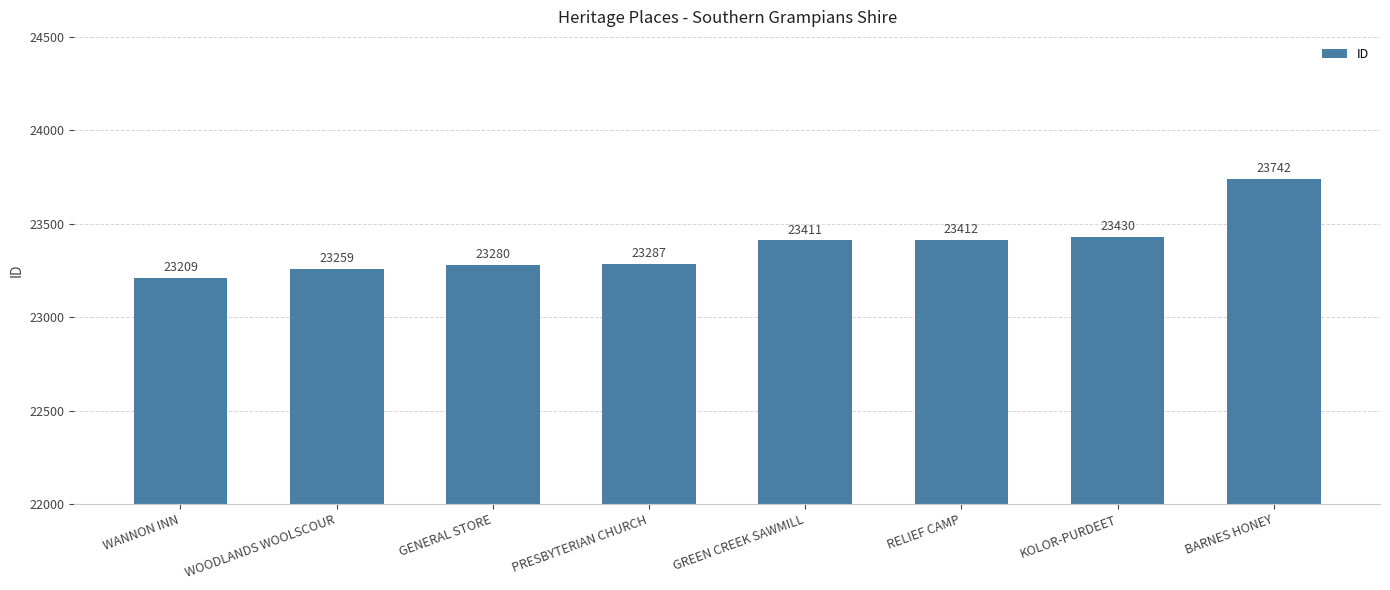

What is the sum of the values at WOODLANDS WOOLSCOUR and GREEN CREEK SAWMILL?

46670